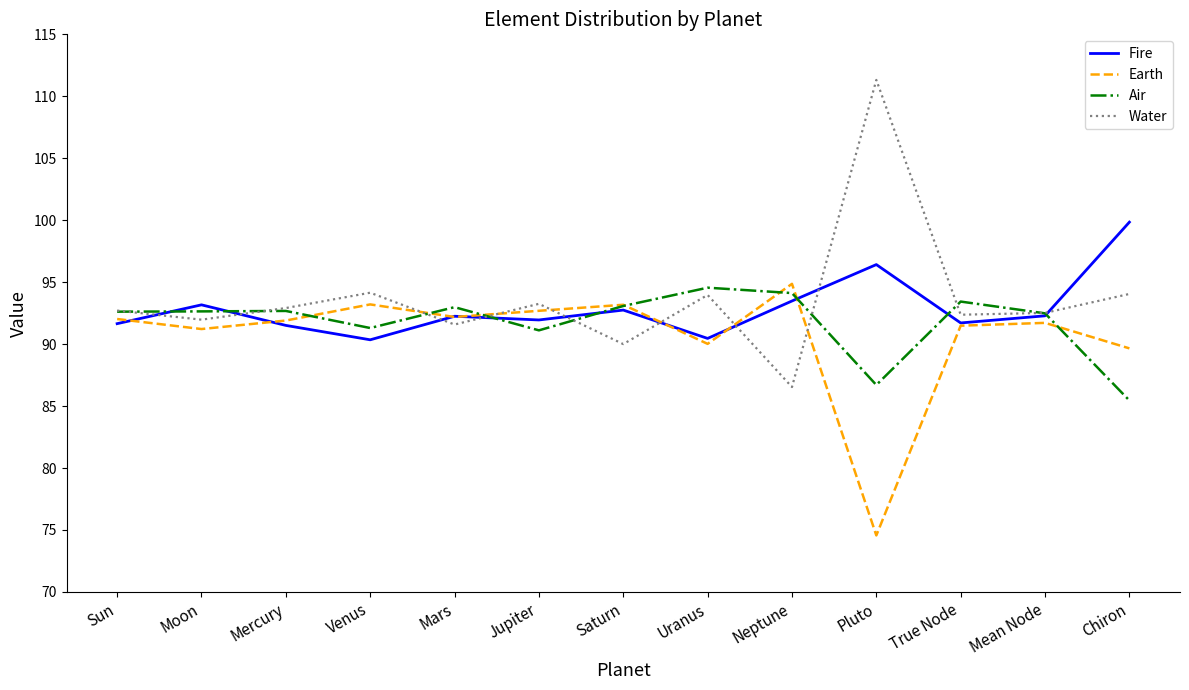

The value of Water at Moon is 141.3. True or false?

False